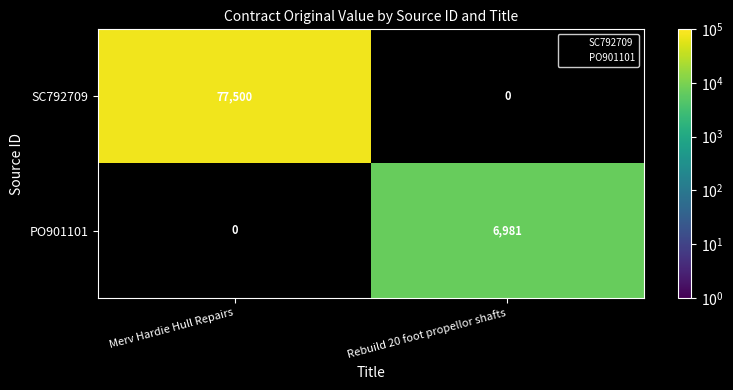

How many data points does each series have?

2